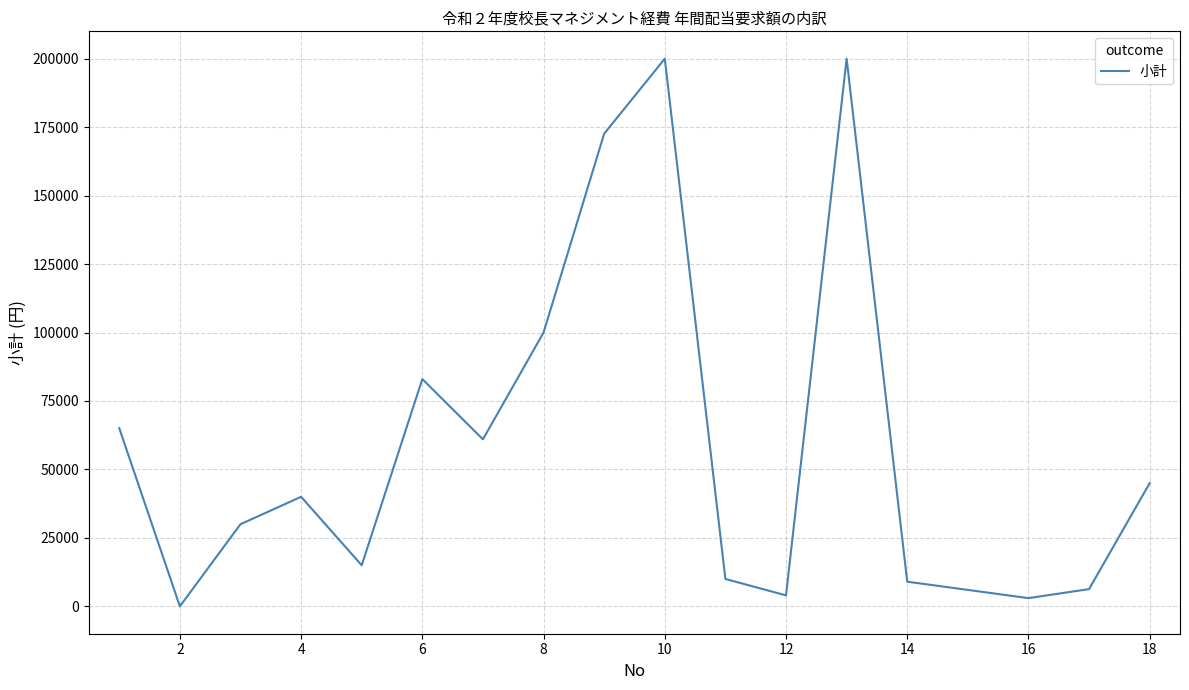

True or false: there are more than 2 points higher than both neighbors.

True